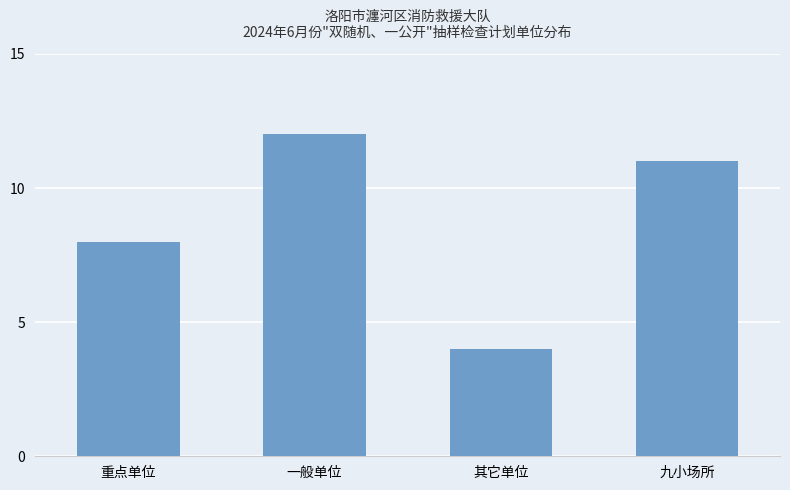

How many distinct data groups are displayed?

1